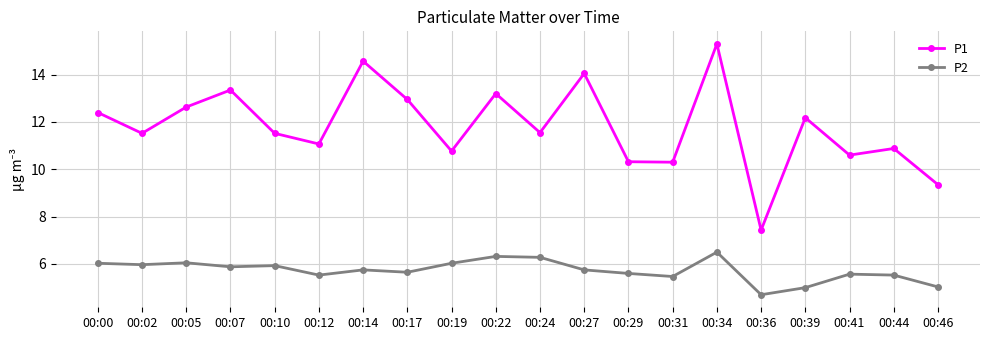

Does the chart display data point markers on the line(s)?

Yes